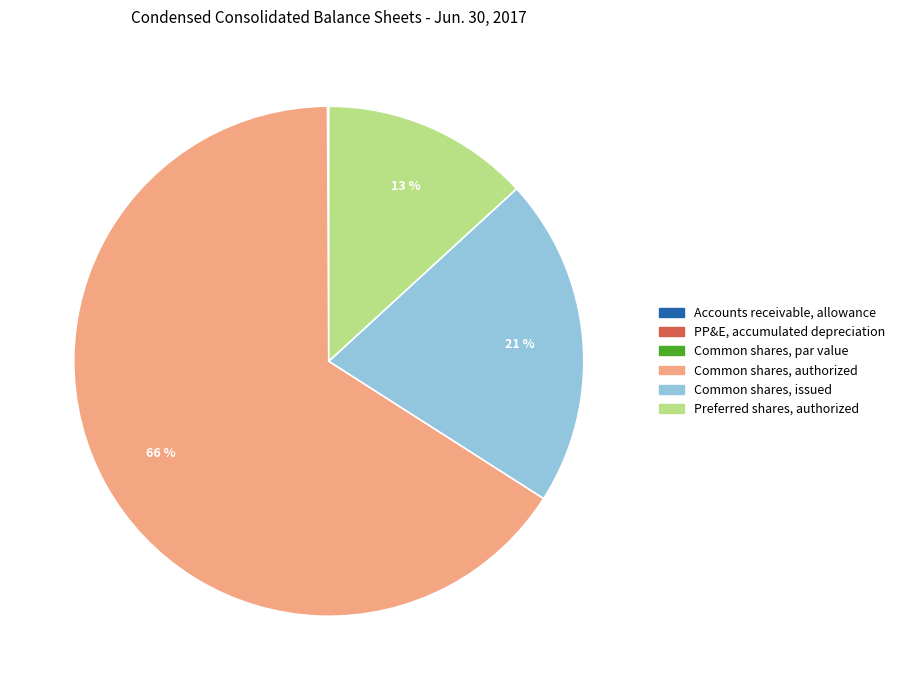

To the nearest percent, what is the difference between the largest and smallest slice percentages?

66%